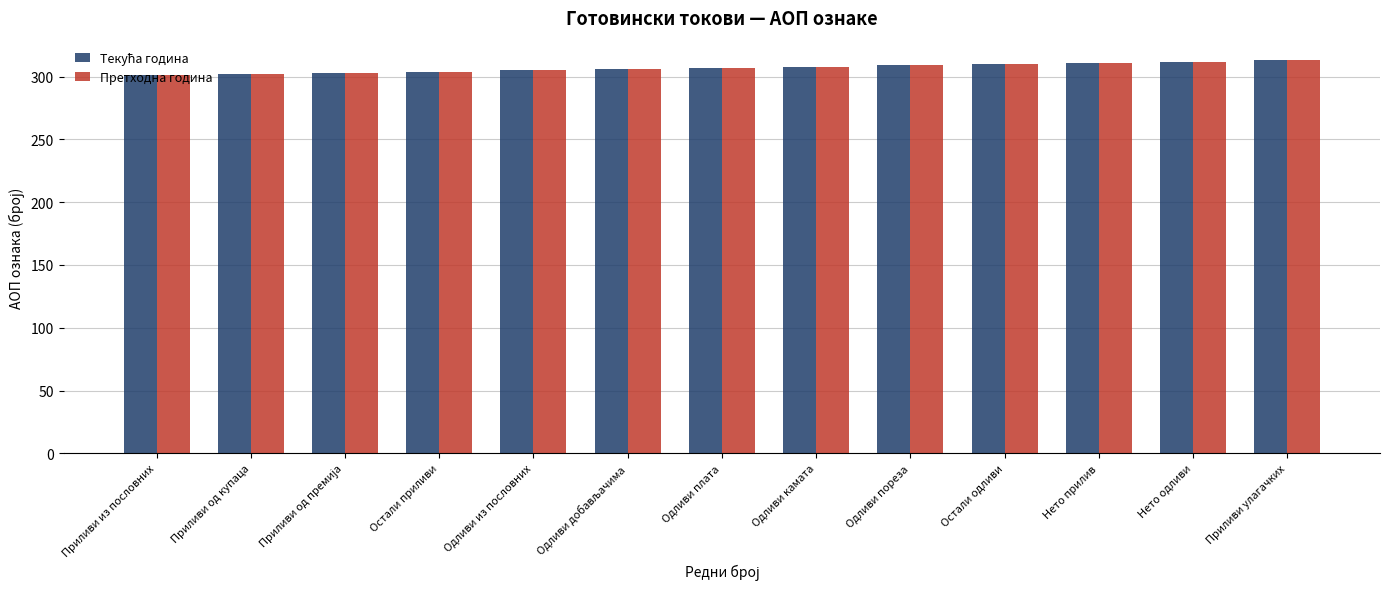

True or false: Претходна година has a value of 114 at Остали приливи.

False